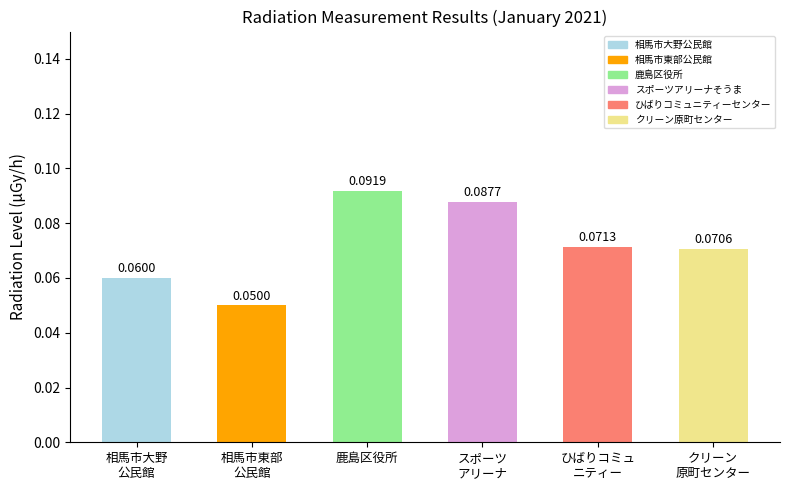

What is the sum of all values?

0.4